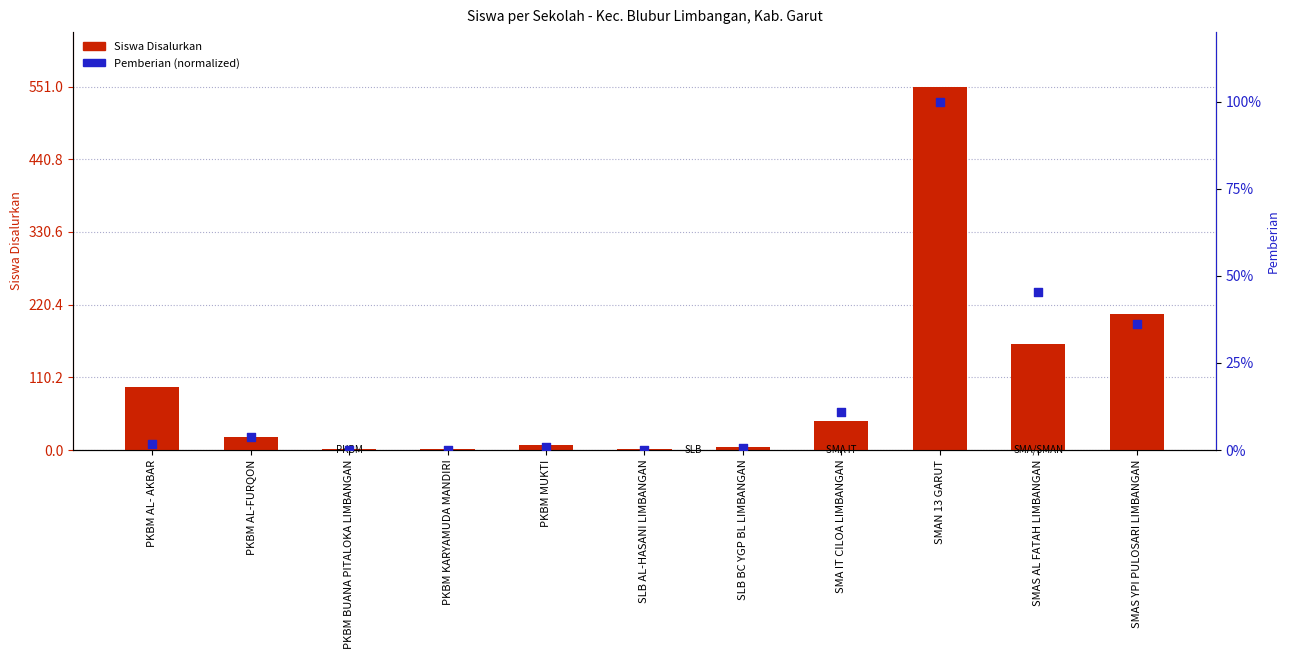

Which series has the widest spread of Y values?

Siswa Disalurkan